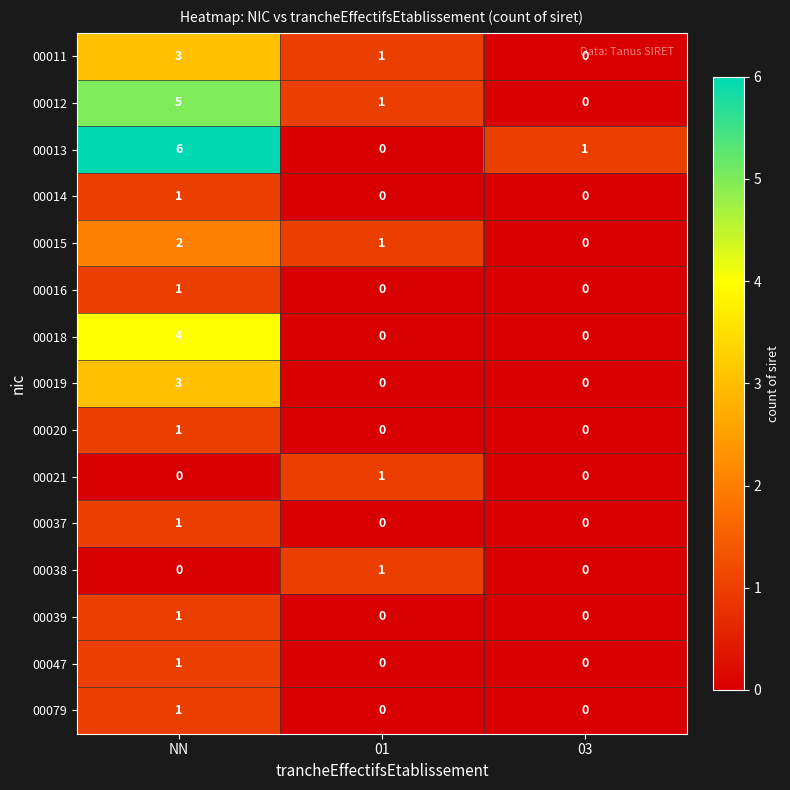

What is the maximum value shown in the chart?

6